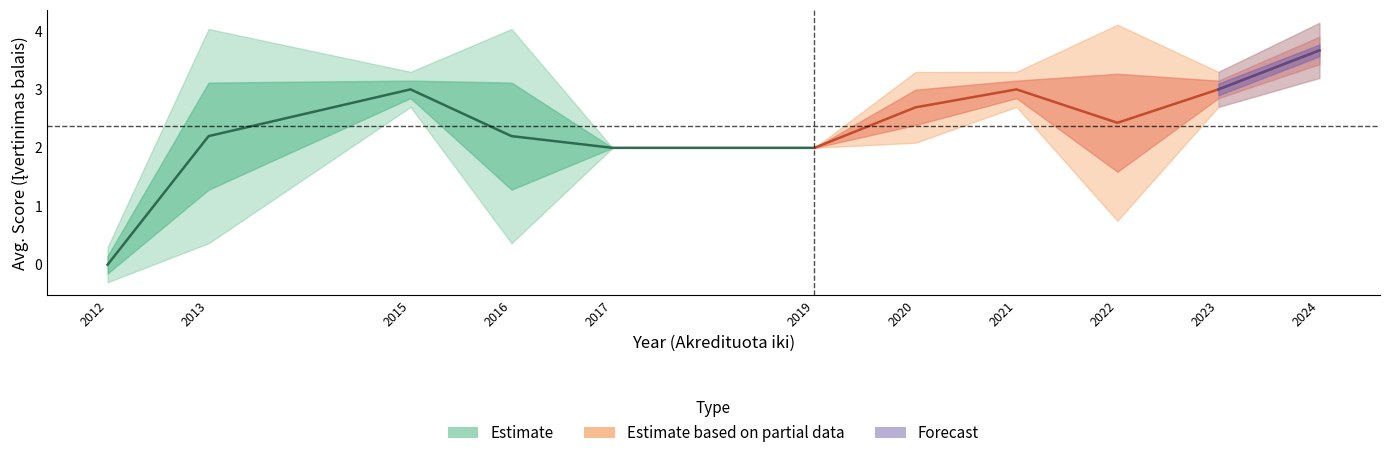

The upper2 series shows 4 at 2022. True or false?

True